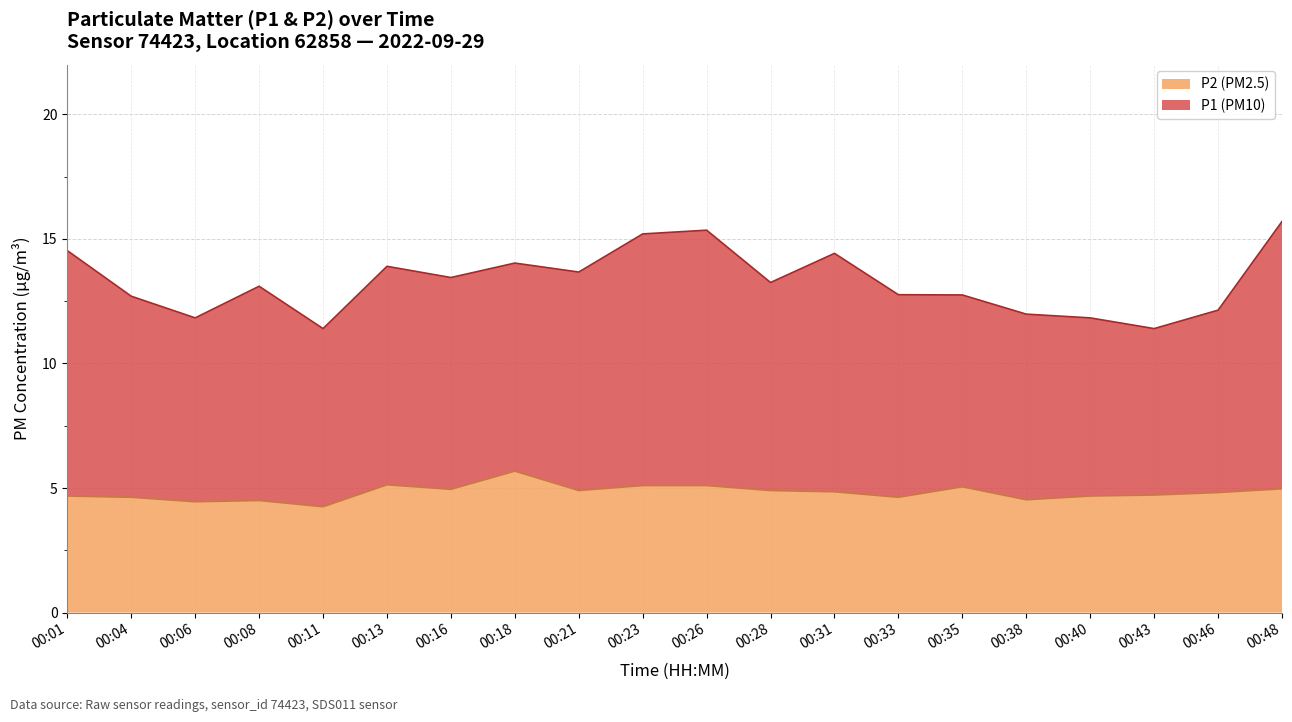

Rank the series by their average value, from highest to lowest.

P1, P2